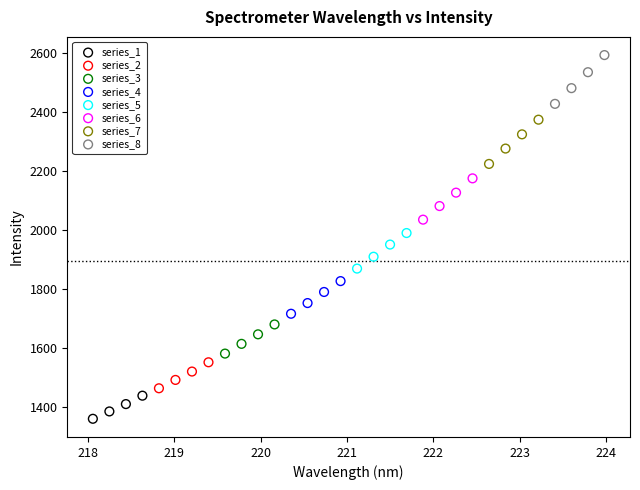

Which series reaches the maximum Y coordinate?

series_8